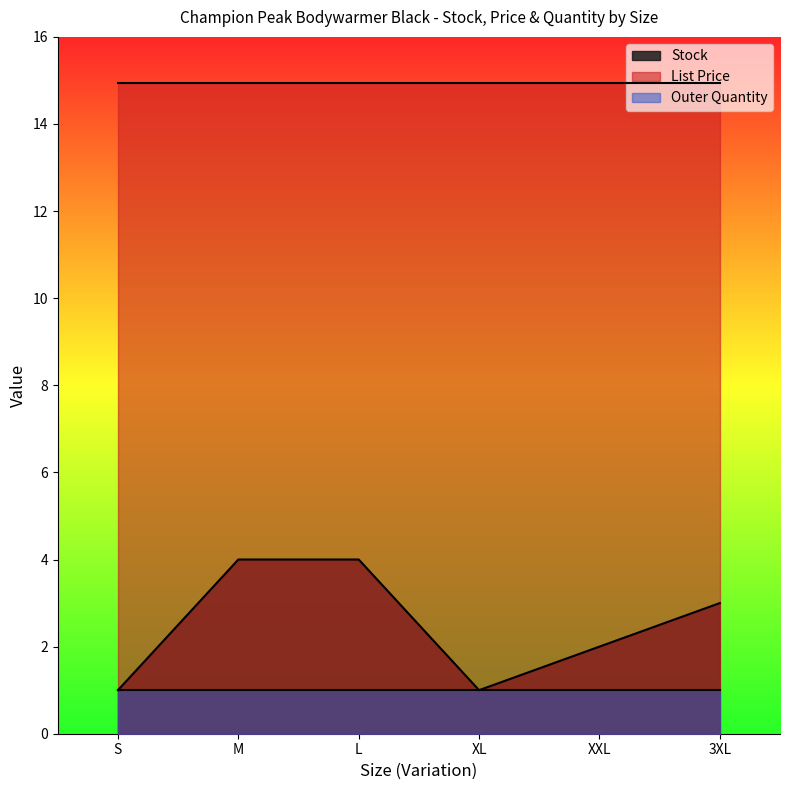

Is the value of List Price at S greater than the value of Stock at XXL?

Yes